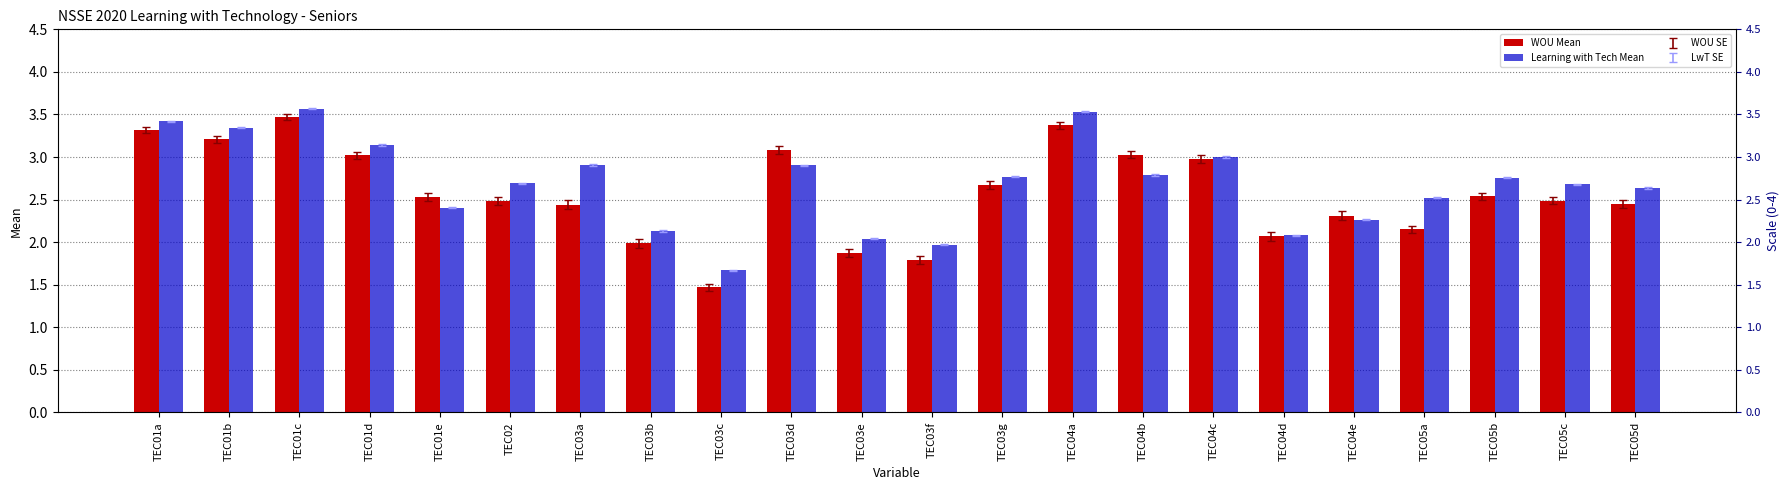

What is the label of the 11th bar from the left?

TEC03e